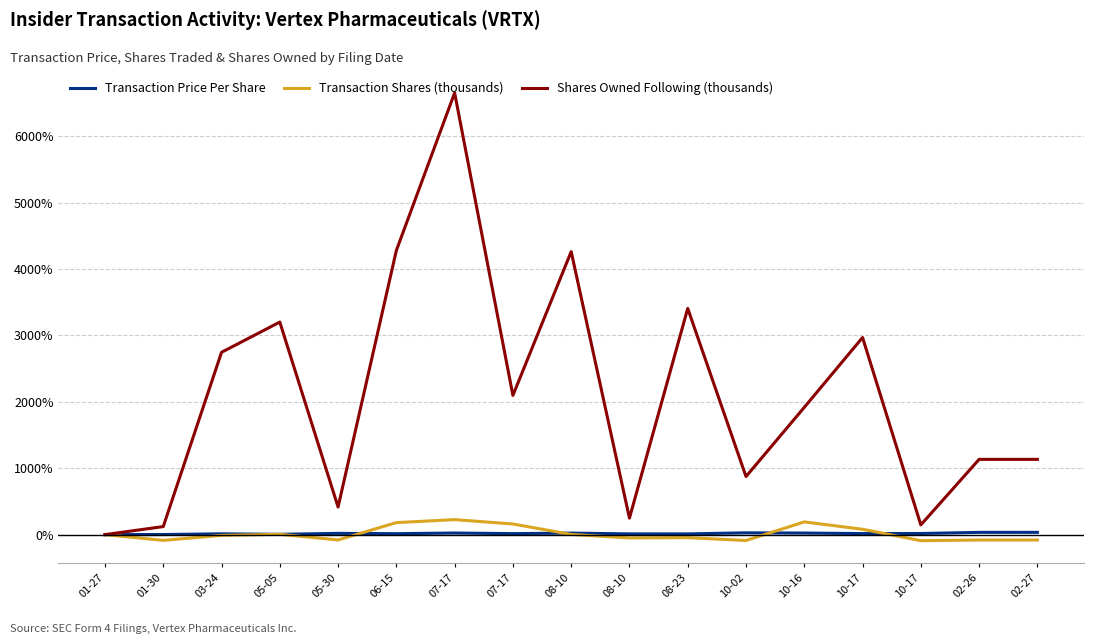

How many positive values does the Shares Owned Following (thousands) series have?

16